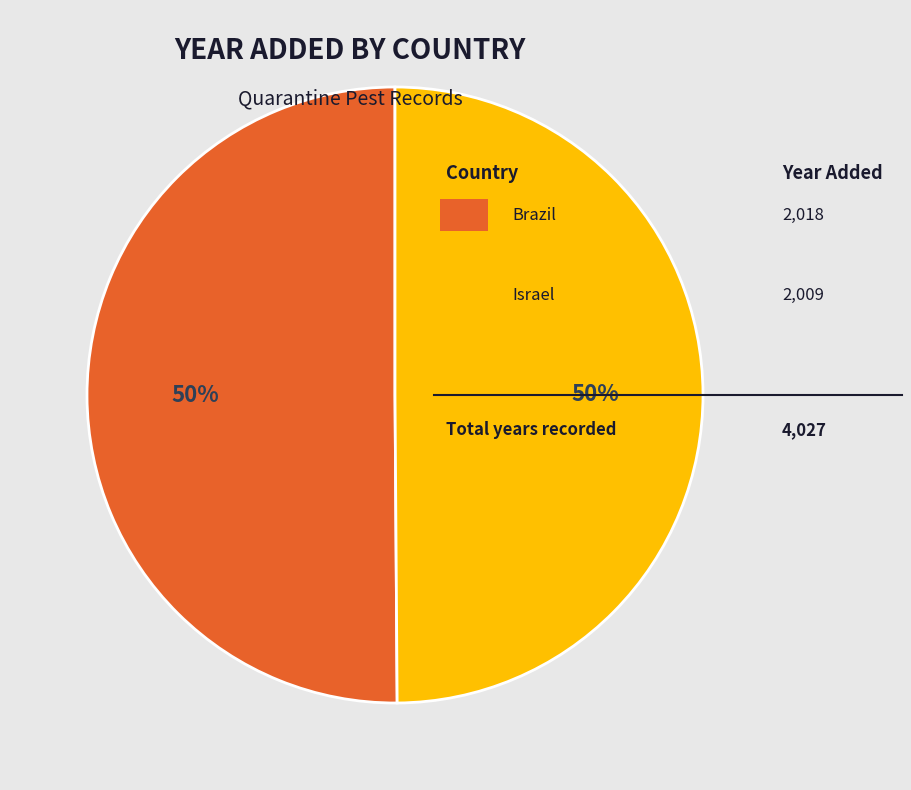

How many segments does this pie chart have?

2